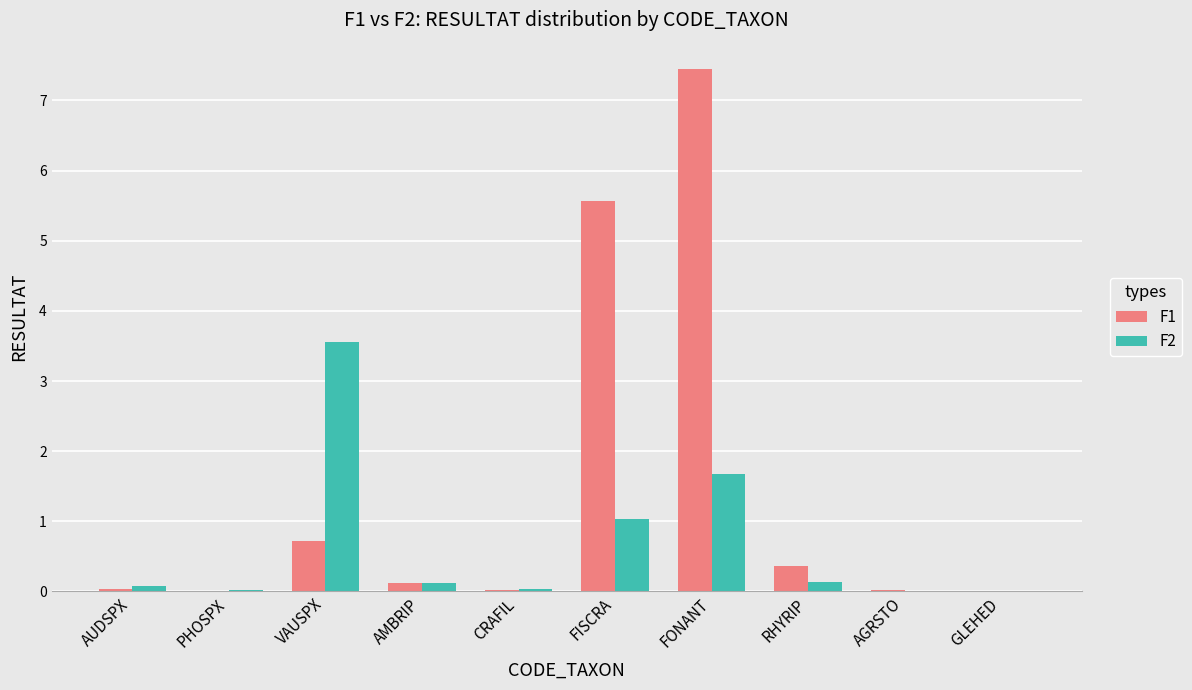

How many groups of bars are there?

10